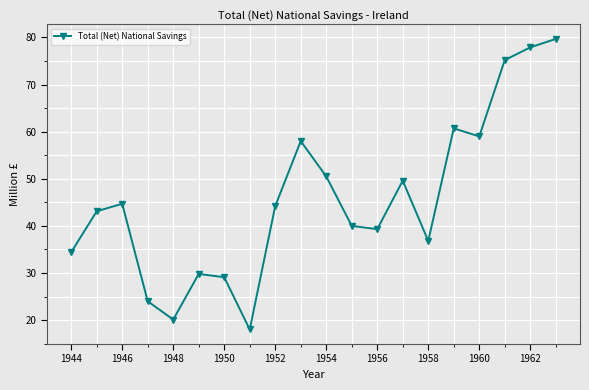

What is the sum of all values?

914.1